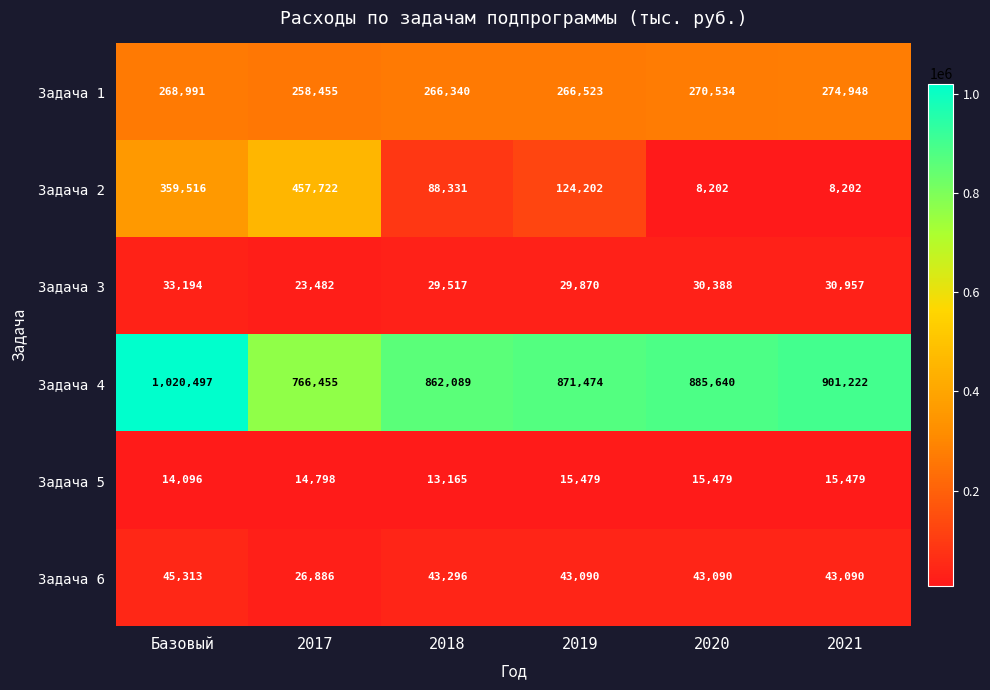

Is it true that Задача 2 equals 88331 at 2018?

True